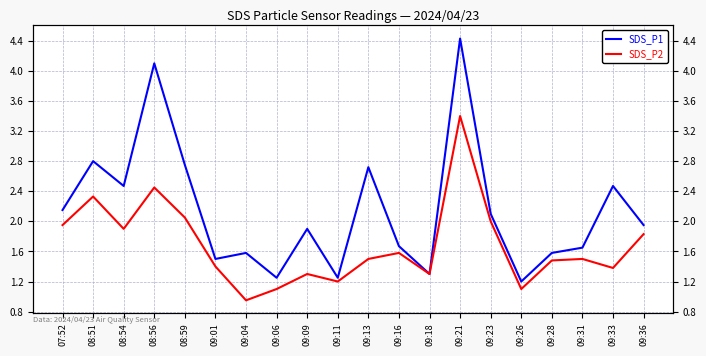

At which label is SDS_P2 closest to 2?

09:23